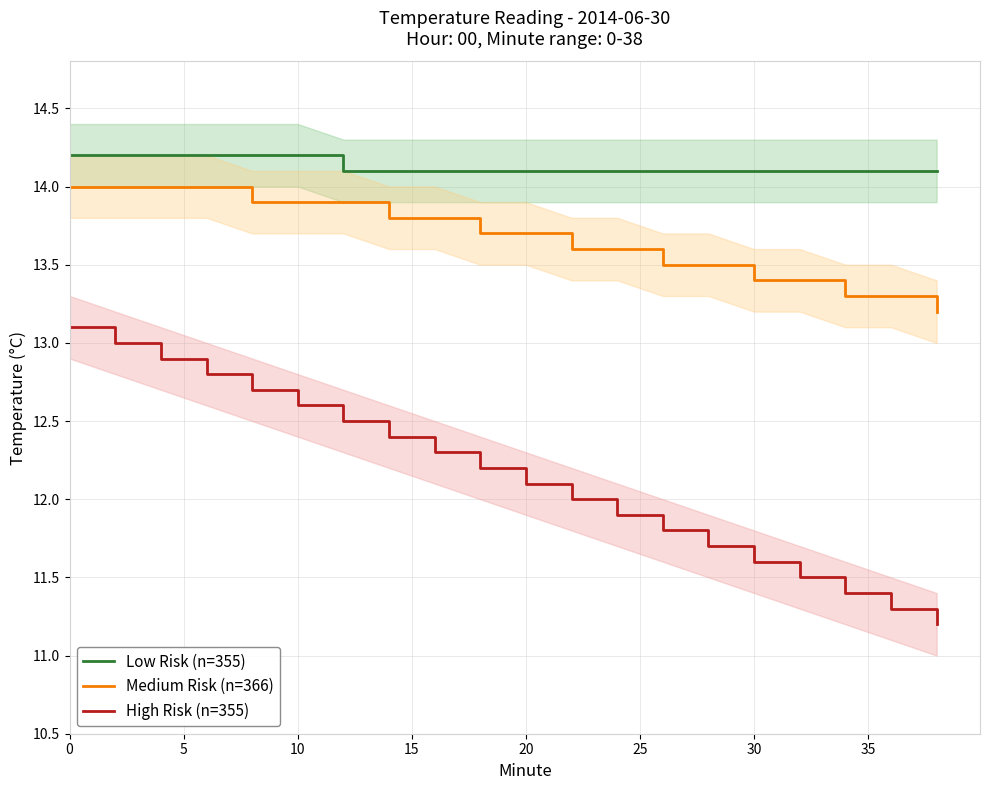

What is the sum of all High Risk (n=355) values?

243.0